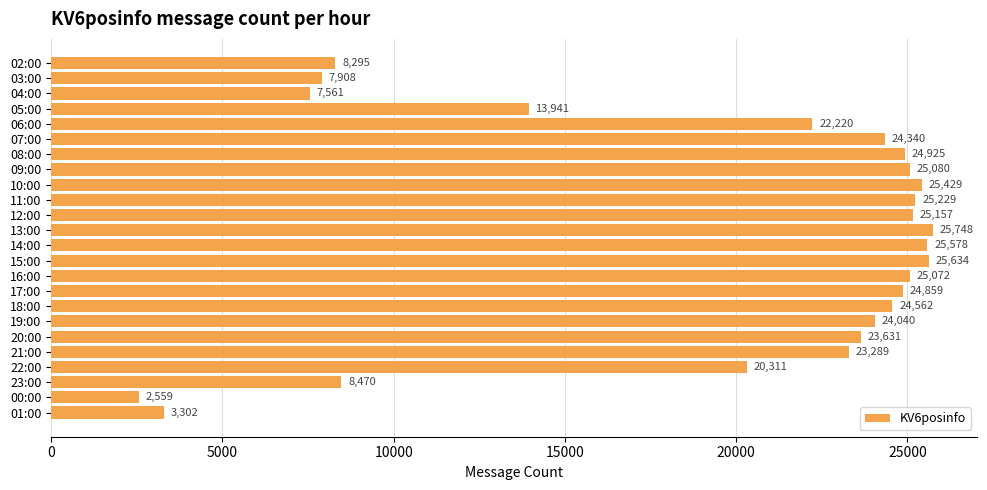

The value at 11:00 is 5329. True or false?

False